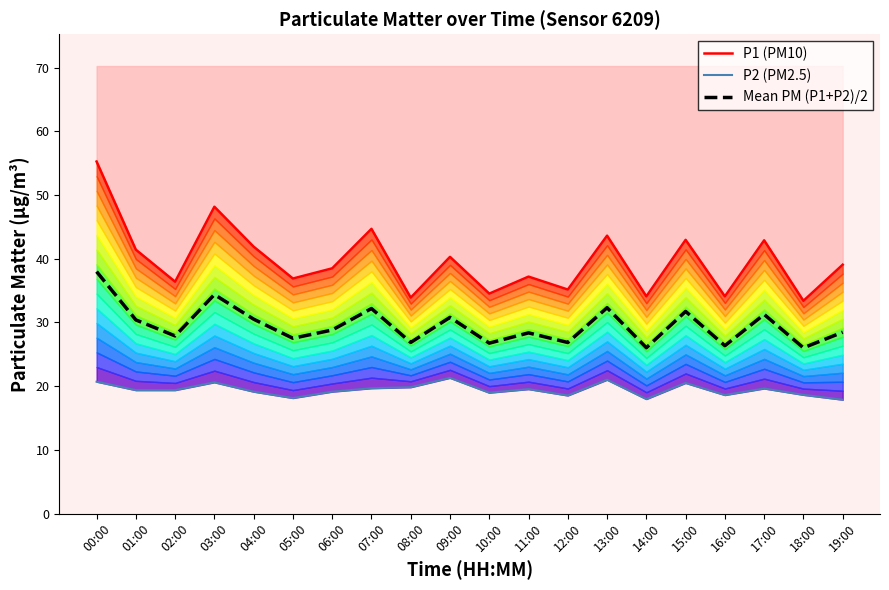

What position from the right is 06:00?

14